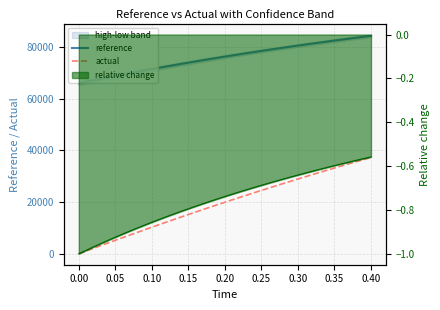

Read the reference value at 0.00.

67221.4